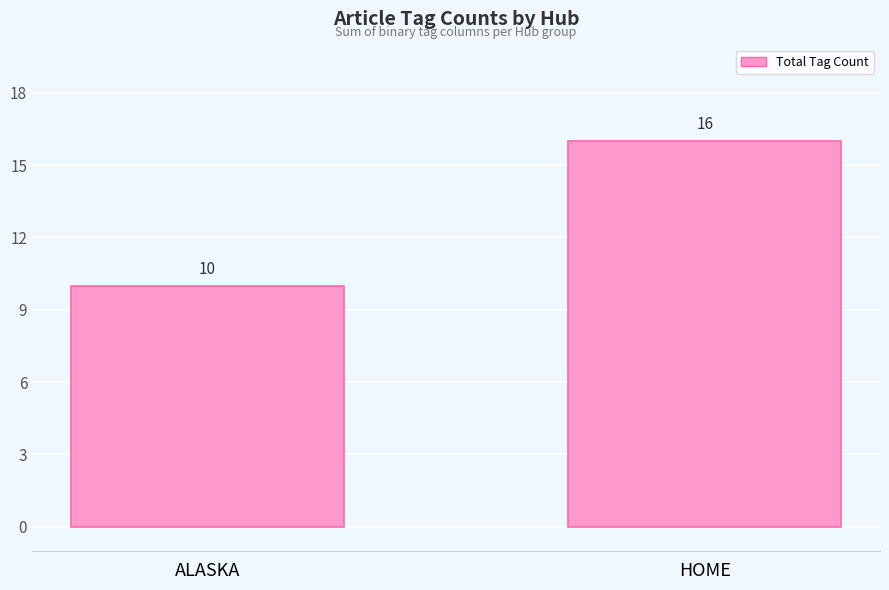

Are the bars grouped side by side (vs. stacked)?

No